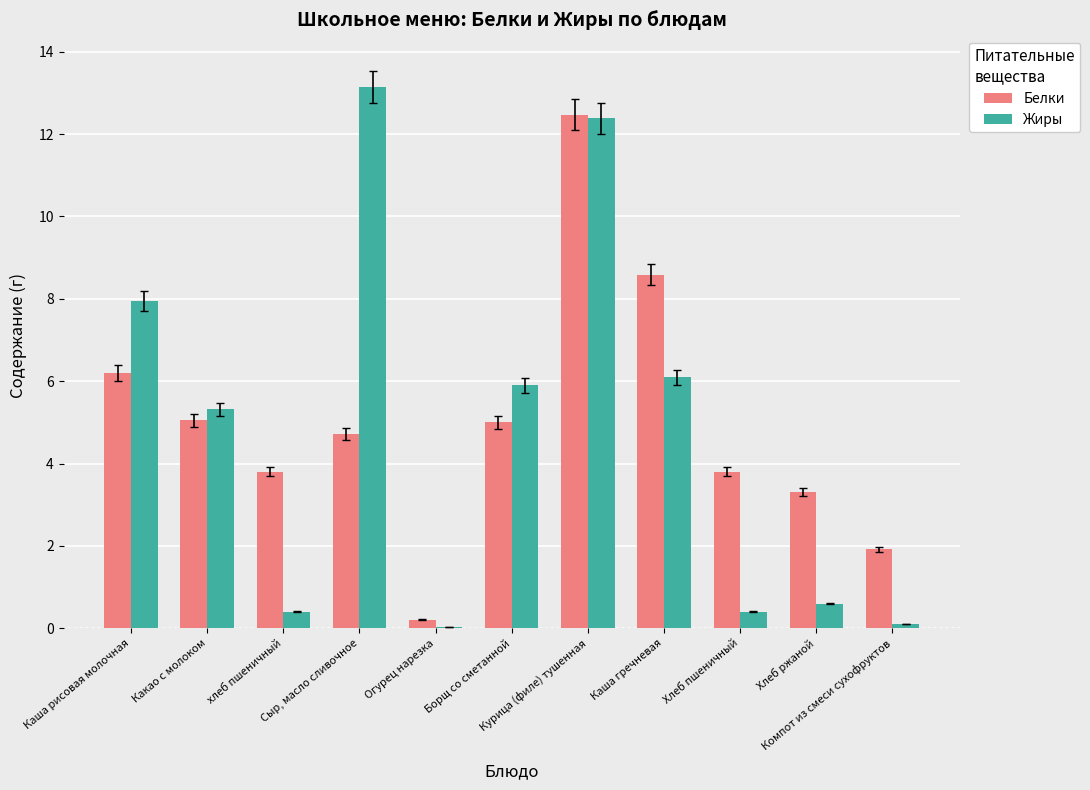

At which category is the sum across all series the highest?

Курица (филе) тушенная